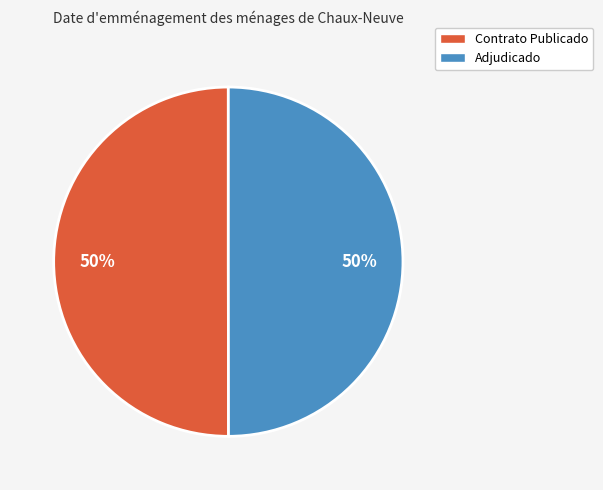

True or false: Adjudicado accounts for 42% of the total.

False